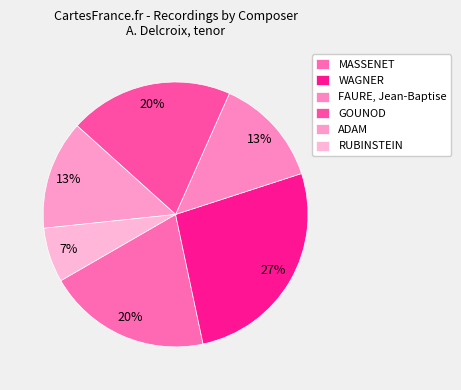

True or false: MASSENET accounts for 8% of the total.

False